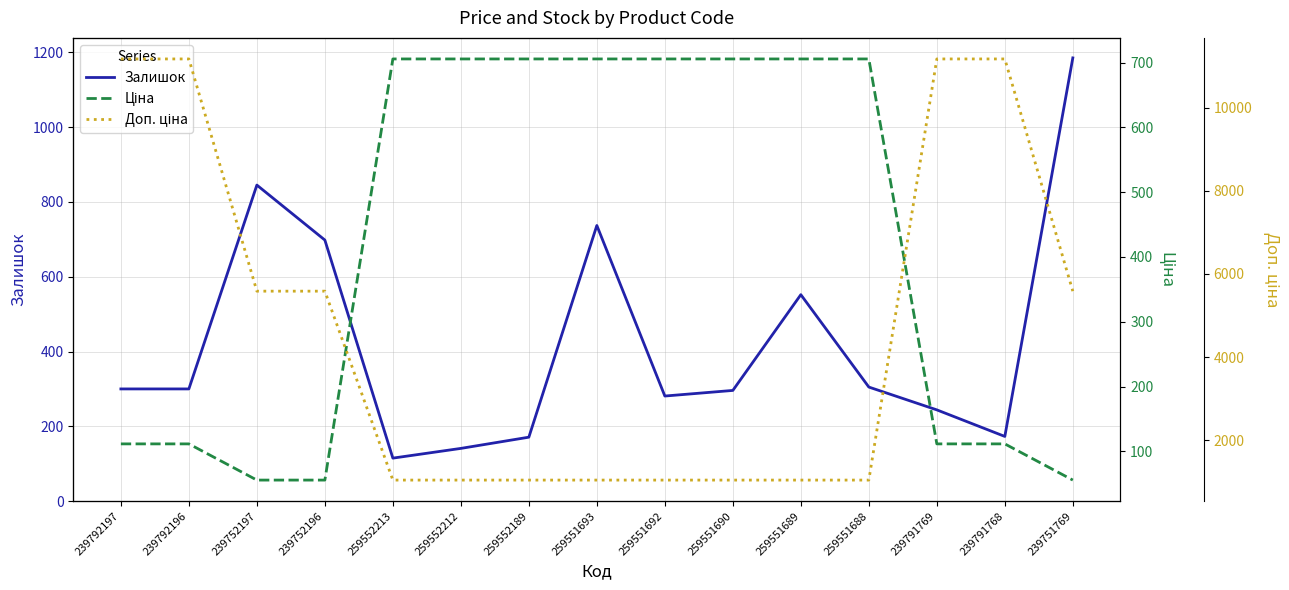

Reading left to right, transcribe all the data shown in this chart.

Залишок: 300.0	300.0	845.0	698.0	115.0	141.0	171.0	737.0	281.0	296.0	552.0	305.0	244.0	173.0	1185.0
Ціна: 111.7	111.7	55.9	55.9	705.5	705.5	705.5	705.5	705.5	705.5	705.5	705.5	111.7	111.7	55.9
Доп. ціна: 11169.0	11169.0	5585.0	5585.0	1042.0	1042.0	1042.0	1042.0	1042.0	1042.0	1042.0	1042.0	11169.0	11169.0	5585.0